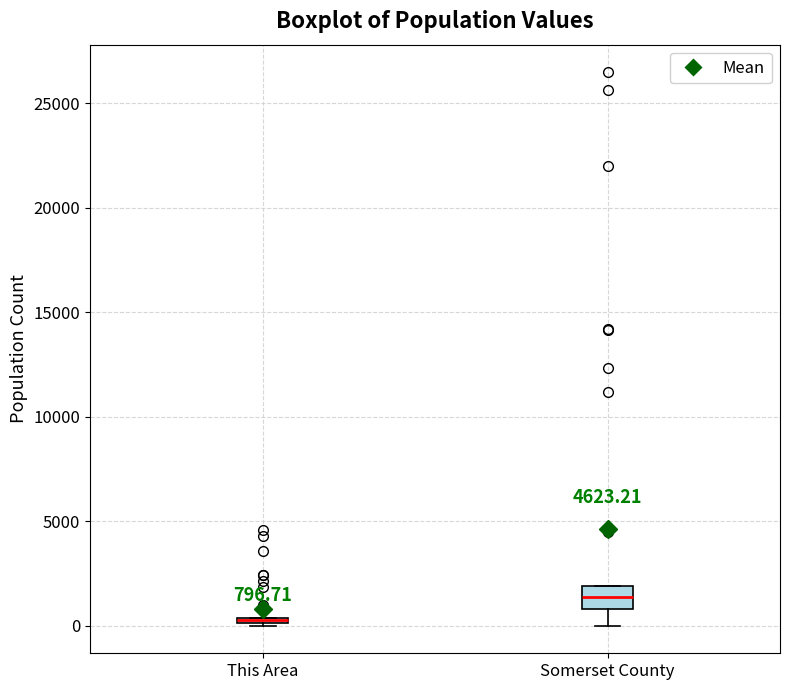

Which box is the tallest, from its lower edge to its upper edge?

Somerset County